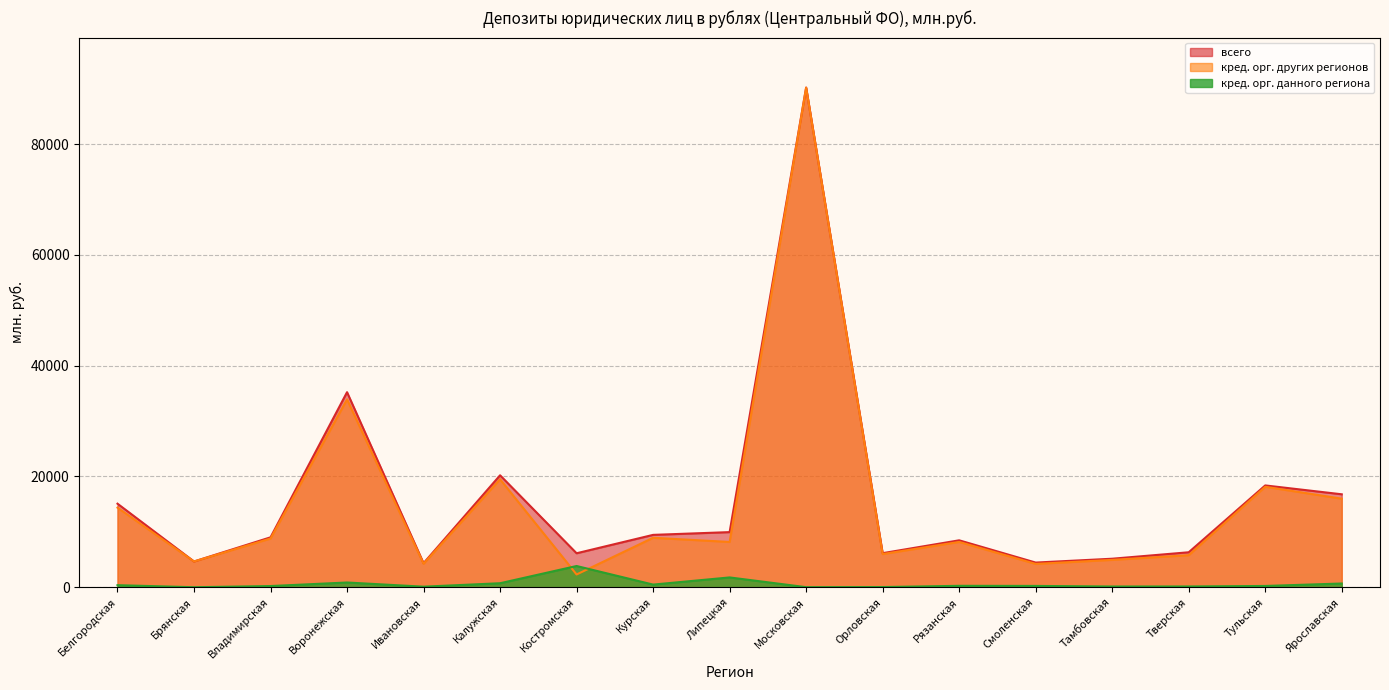

List the series in order of their peak value, lowest first.

кредитными организациями данного региона, кредитными организациями других регионов (дальнее), всего